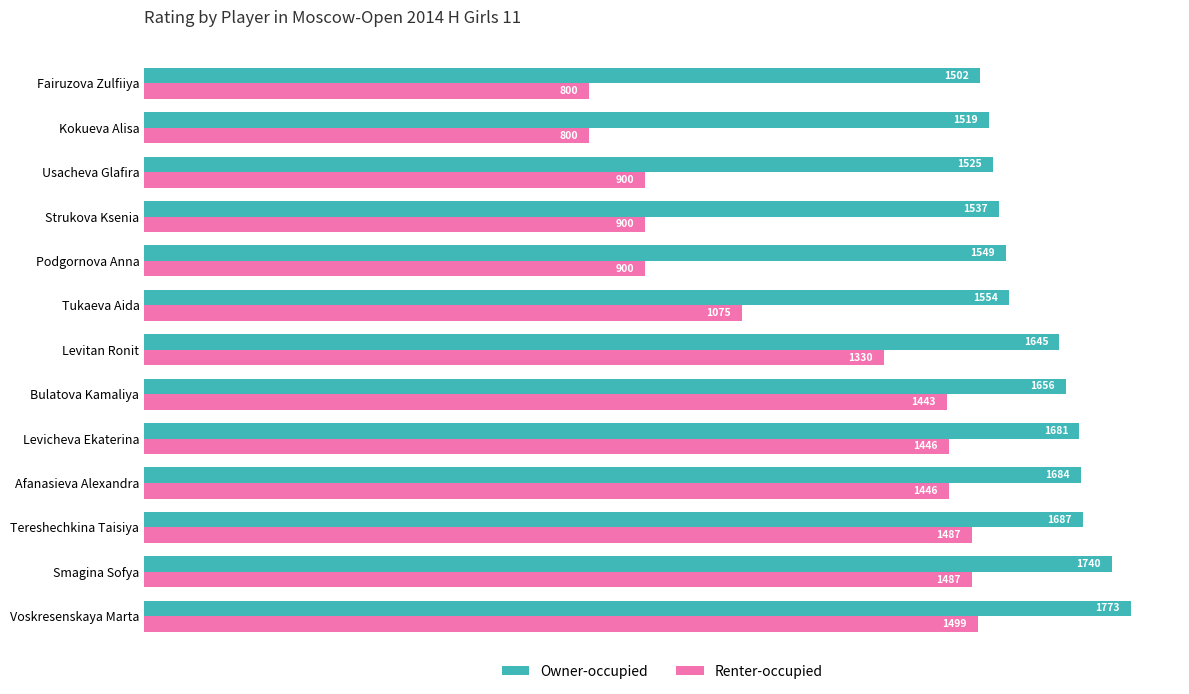

The Renter-occupied series shows 2182 at Voskresenskaya Marta. True or false?

False